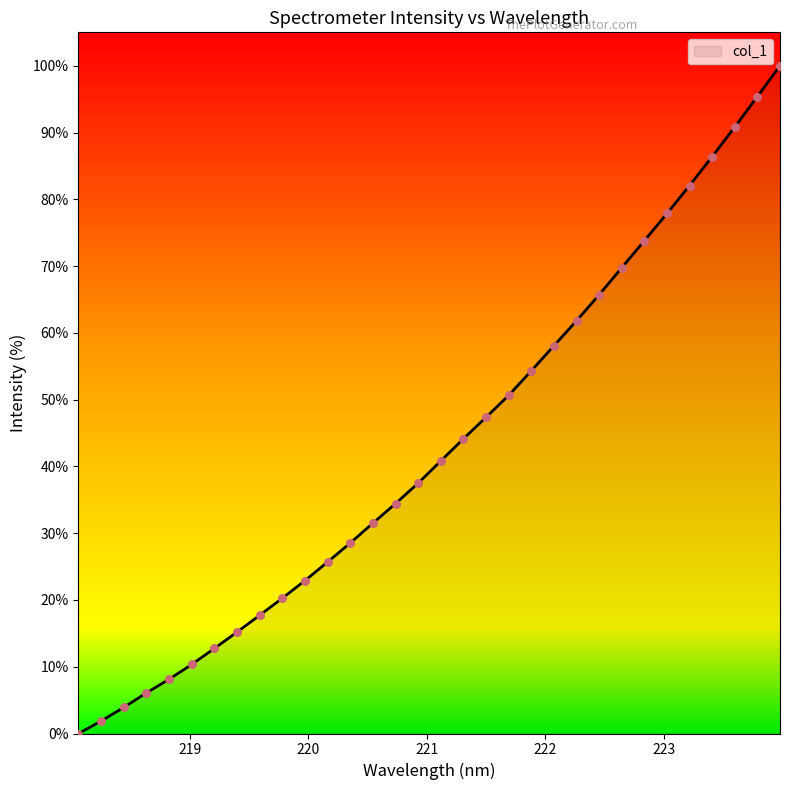

What is the difference between the maximum and minimum values?

100.0